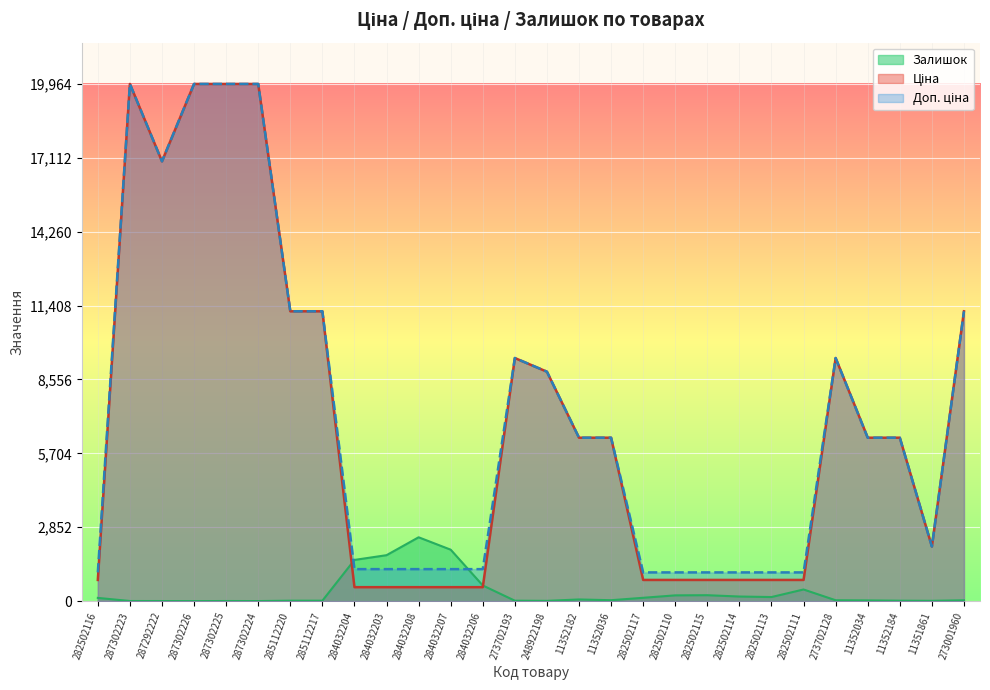

Which series has the largest total across all categories?

Доп. ціна